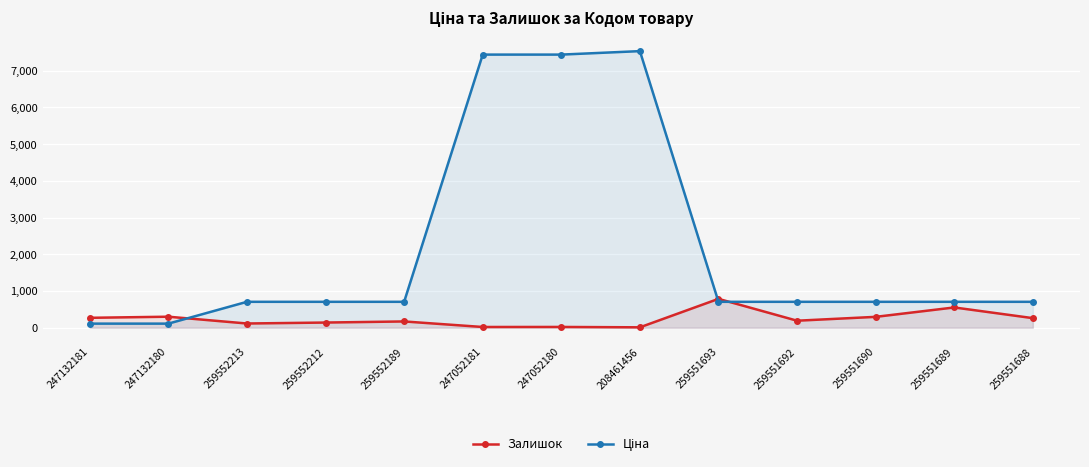

At 247052181, list the series in order from largest to smallest.

Ціна, Залишок